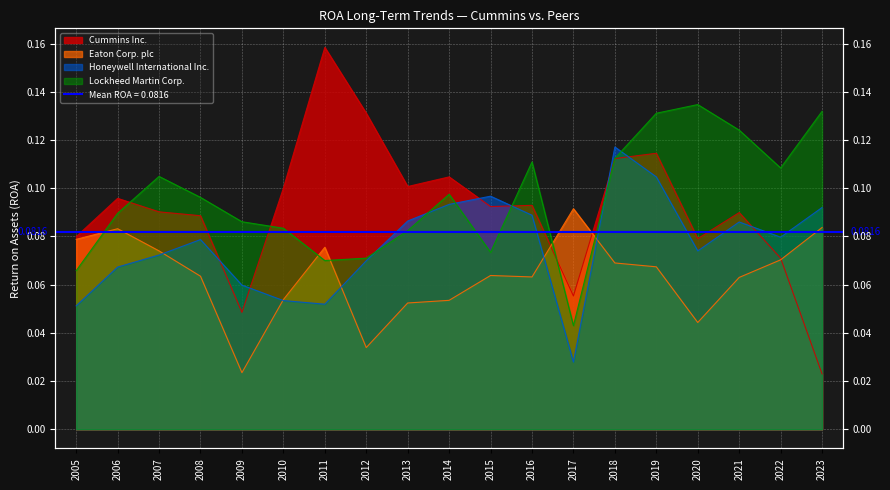

Reading left to right, transcribe all the data shown in this chart.

Cummins Inc.: 2005=0.1	2006=0.1	2007=0.1	2008=0.1	2009=0.0	2010=0.1	2011=0.2	2012=0.1	2013=0.1	2014=0.1	2015=0.1	2016=0.1	2017=0.1	2018=0.1	2019=0.1	2020=0.1	2021=0.1	2022=0.1	2023=0.0
Eaton Corp. plc: 2005=0.1	2006=0.1	2007=0.1	2008=0.1	2009=0.0	2010=0.1	2011=0.1	2012=0.0	2013=0.1	2014=0.1	2015=0.1	2016=0.1	2017=0.1	2018=0.1	2019=0.1	2020=0.0	2021=0.1	2022=0.1	2023=0.1
Honeywell International Inc.: 2005=0.1	2006=0.1	2007=0.1	2008=0.1	2009=0.1	2010=0.1	2011=0.1	2012=0.1	2013=0.1	2014=0.1	2015=0.1	2016=0.1	2017=0.0	2018=0.1	2019=0.1	2020=0.1	2021=0.1	2022=0.1	2023=0.1
Lockheed Martin Corp.: 2005=0.1	2006=0.1	2007=0.1	2008=0.1	2009=0.1	2010=0.1	2011=0.1	2012=0.1	2013=0.1	2014=0.1	2015=0.1	2016=0.1	2017=0.0	2018=0.1	2019=0.1	2020=0.1	2021=0.1	2022=0.1	2023=0.1